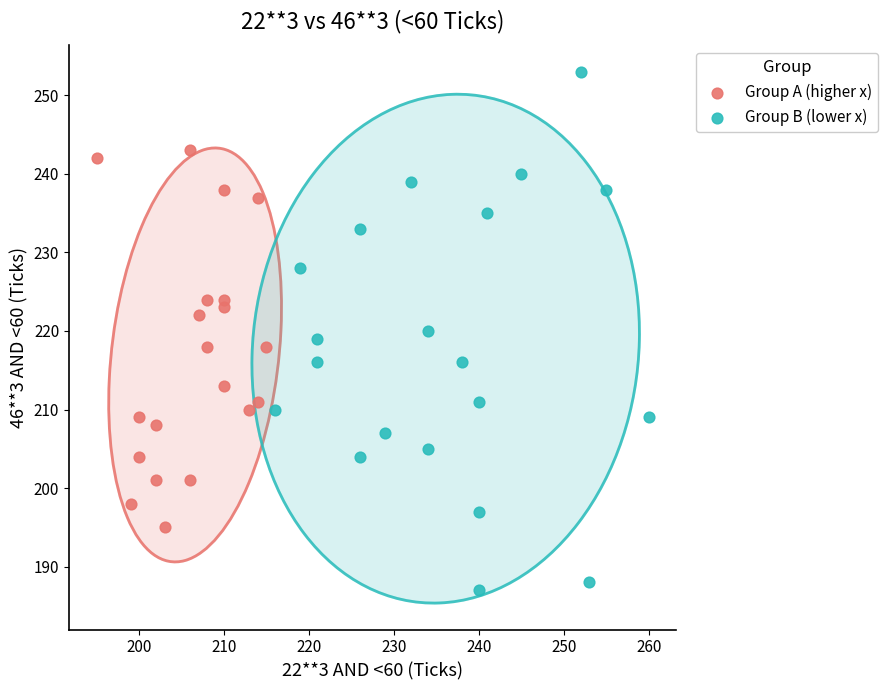

Which series contains the lowest Y value?

Group B (lower x)